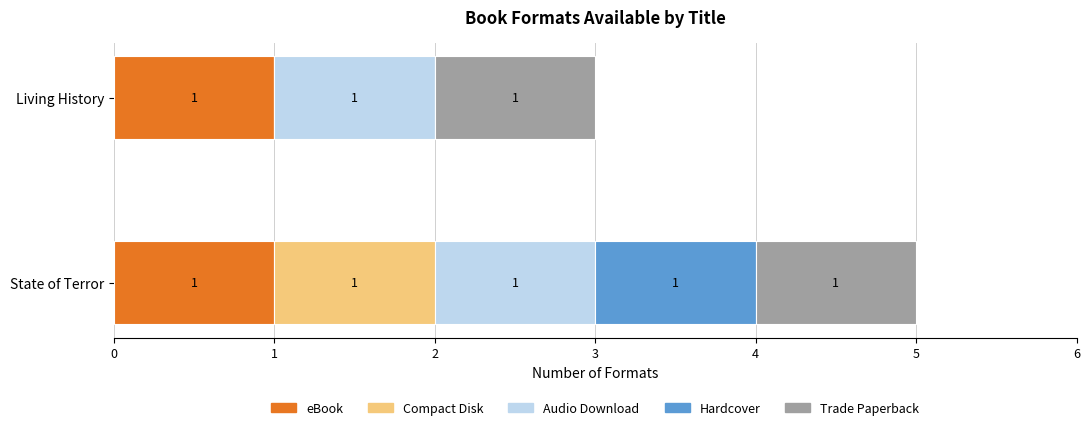

Count the number of data series in this chart.

5